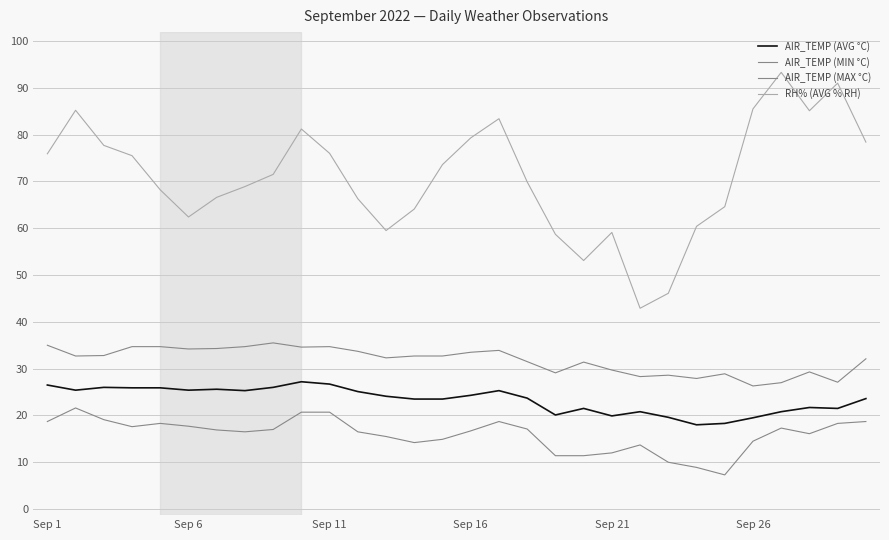

How many lines are shown in the chart?

4